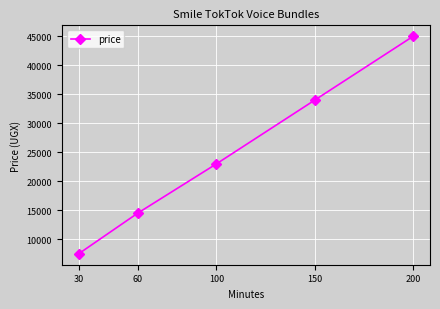

Where is the data nearest to the value 26250?

100